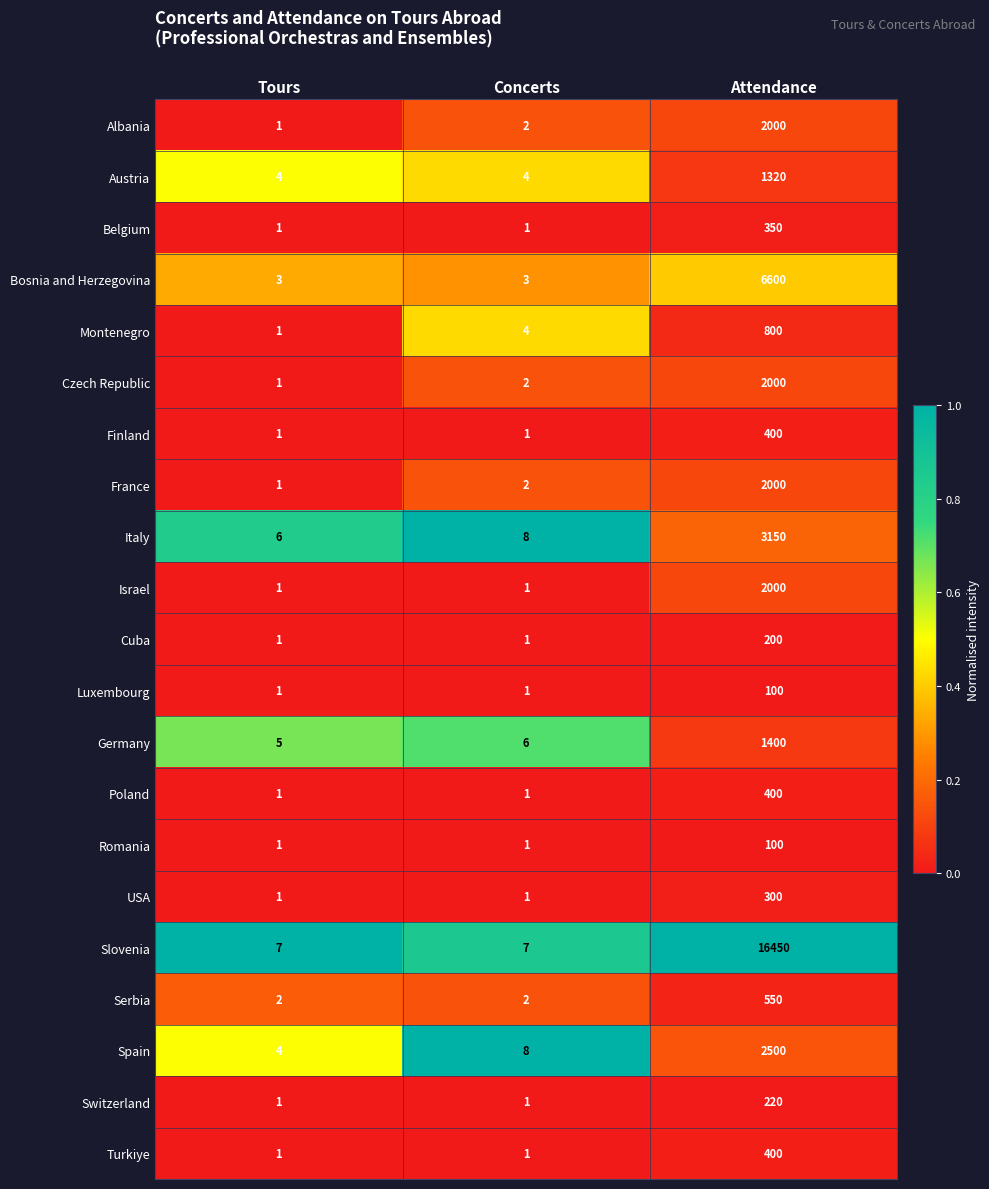

List the labels in order of Czech Republic value, largest first.

Attendance, Concerts, Tours